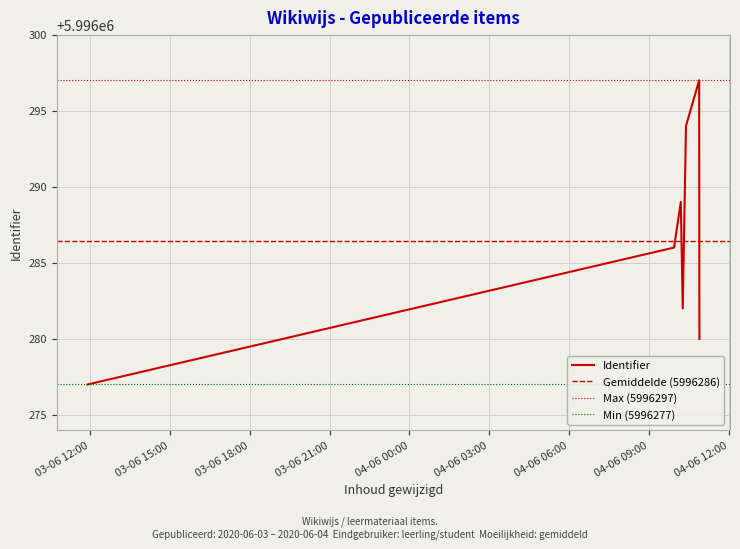

What is the difference between the maximum and minimum values?

20